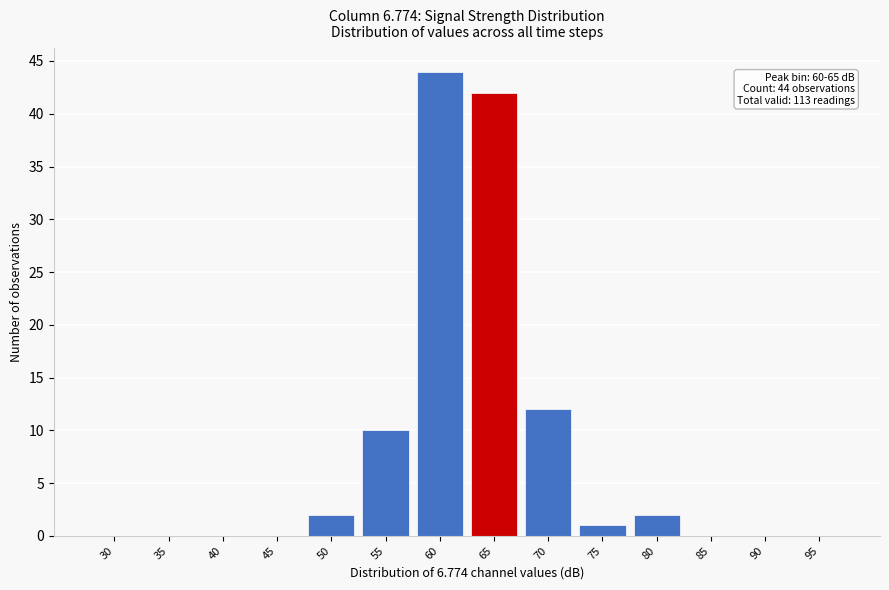

Reading left to right, list all the values displayed in this chart.

30=0	35=0	40=0	45=0	50=2	55=10	60=44	65=42	70=12	75=1	80=2	85=0	90=0	95=0